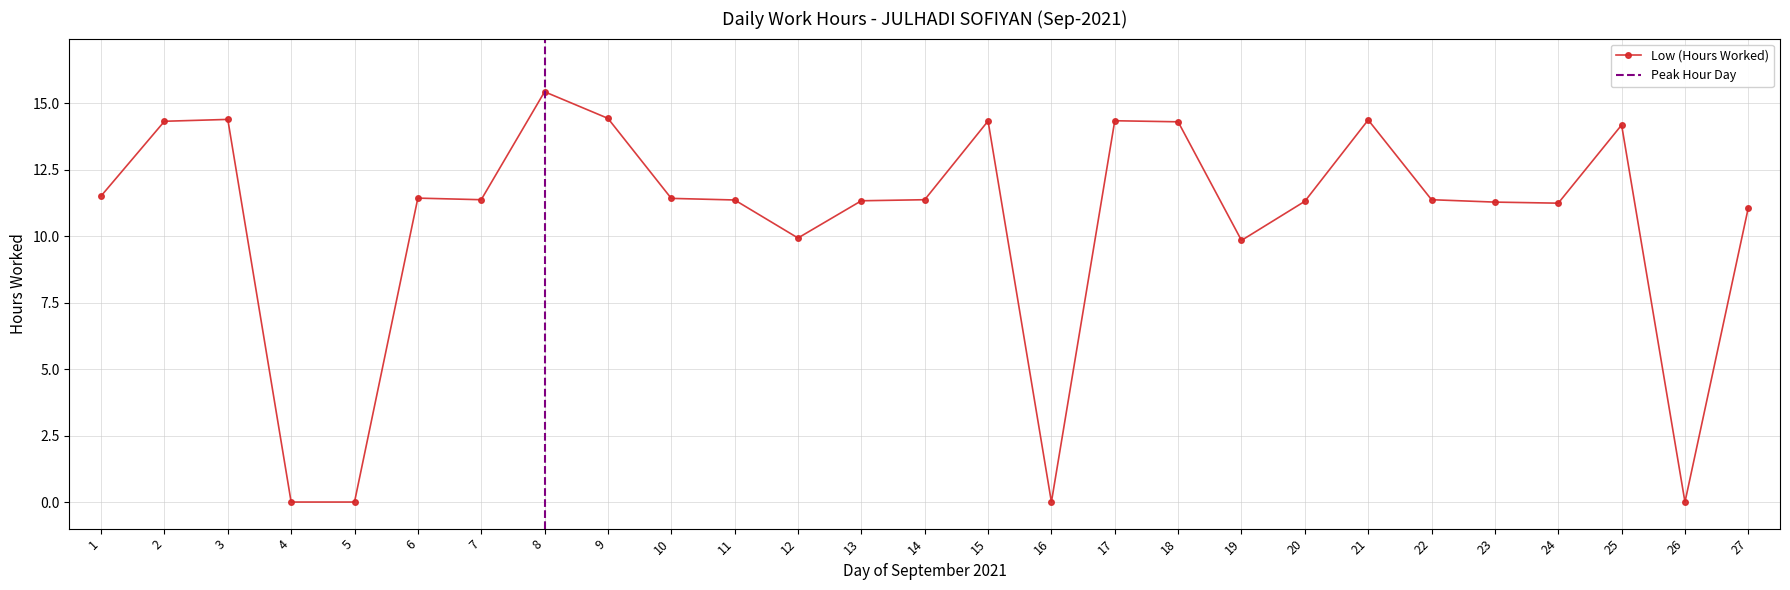

Approximately how many times larger is the value at 27 compared to 24?

1.0